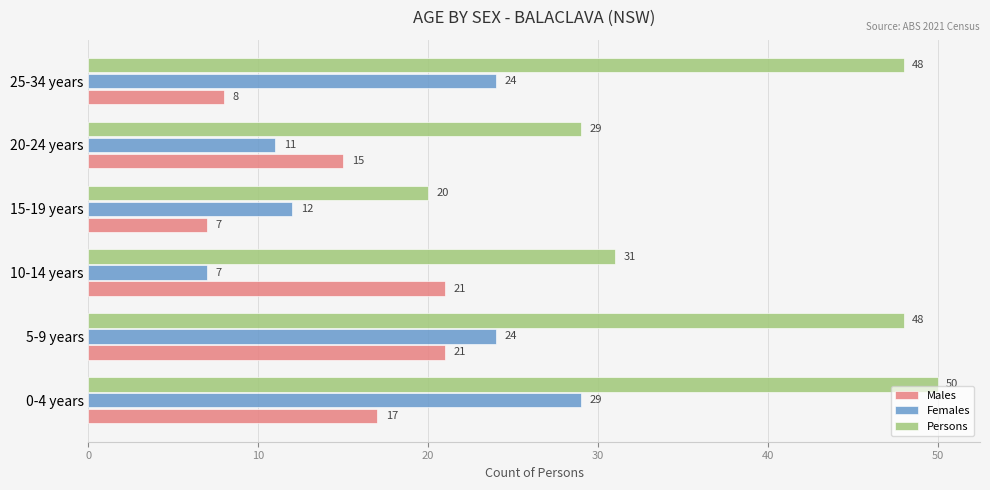

At how many categories does at least one series exceed 19?

6